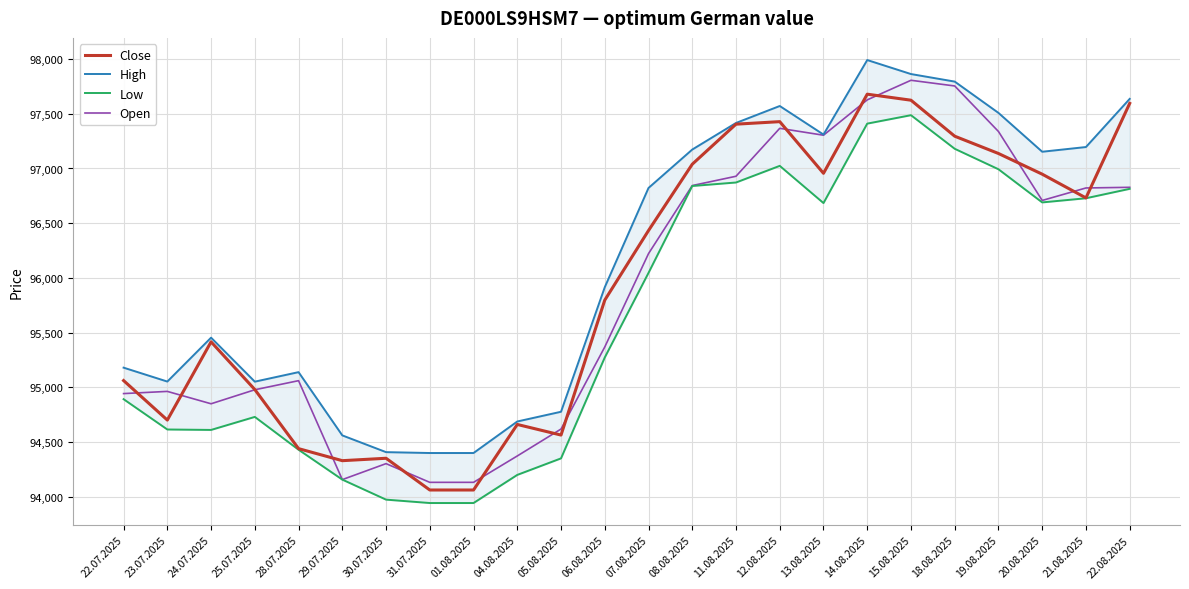

How many data points in High are above 96822?

11